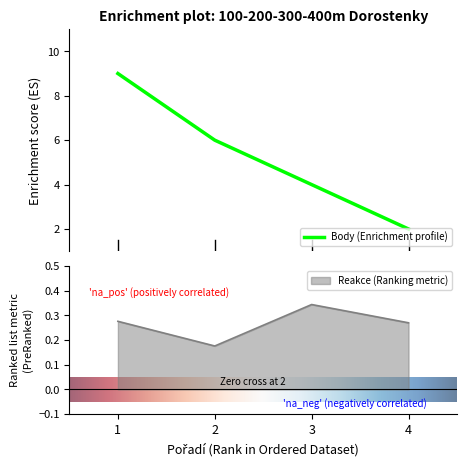

Does the chart display data point markers on the line(s)?

No